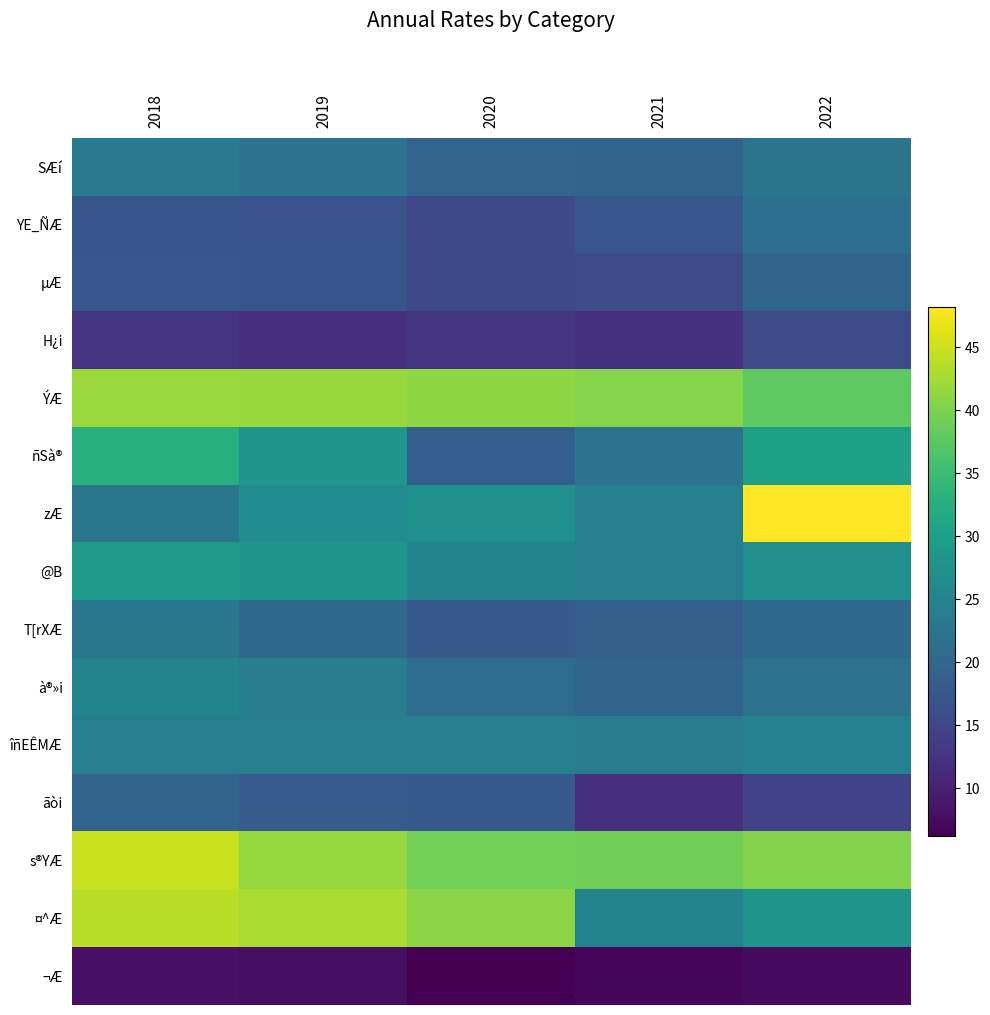

Reading left to right, extract all data points from this chart.

SÆí: 2018=23.5	2019=22.2	2020=19.9	2021=19.8	2022=22.3
YE_ÑÆ: 2018=17.4	2019=16.9	2020=15.4	2021=17.6	2022=21.6
µÆ: 2018=17.6	2019=17.1	2020=15.6	2021=15.8	2022=19.7
H¿i: 2018=12.7	2019=12.0	2020=12.8	2021=12.3	2022=16.0
ÝÆ: 2018=41.9	2019=41.8	2020=41.1	2021=40.5	2022=37.8
ñSà®: 2018=32.7	2019=28.2	2020=18.7	2021=22.2	2022=29.9
zÆ: 2018=22.7	2019=26.4	2020=27.2	2021=24.4	2022=48.2
@B: 2018=28.7	2019=28.1	2020=25.2	2021=24.2	2022=27.2
T[rXÆ: 2018=22.7	2019=20.7	2020=17.9	2021=18.9	2022=20.6
à®»i: 2018=25.2	2019=23.9	2020=21.1	2021=19.8	2022=21.9
îñEÊMÆ: 2018=24.3	2019=24.1	2020=24.2	2021=23.8	2022=24.6
ãòi: 2018=19.5	2019=18.2	2020=18.1	2021=12.0	2022=14.6
s®YÆ: 2018=44.7	2019=41.5	2020=39.3	2021=39.1	2022=40.2
¤^Æ: 2018=43.9	2019=42.8	2020=40.9	2021=25.1	2022=28.0
¬Æ: 2018=8.2	2019=7.7	2020=6.2	2021=6.7	2022=7.4